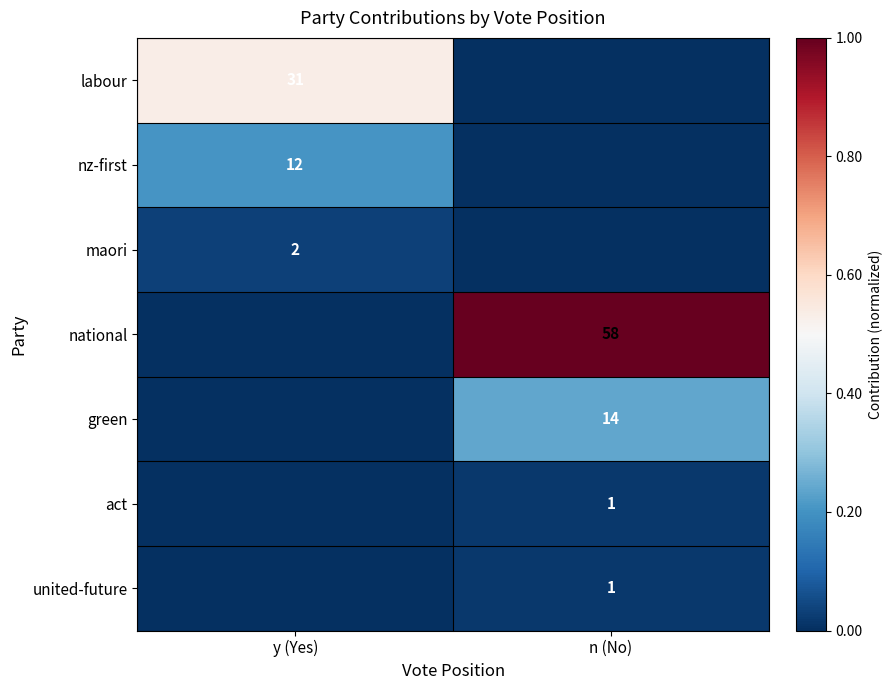

Is the value of nz-first at y (Yes) greater than the value of maori at y (Yes)?

Yes